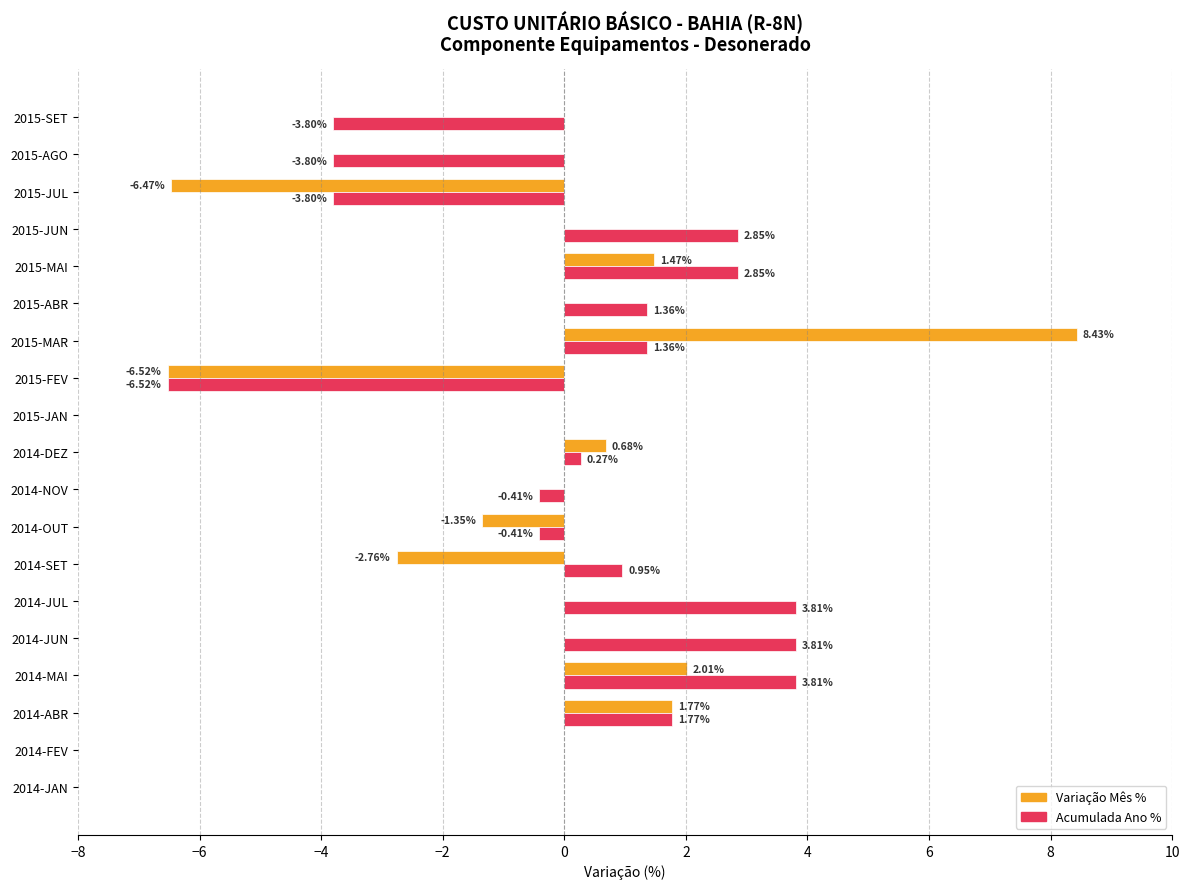

Count the number of data series in this chart.

2